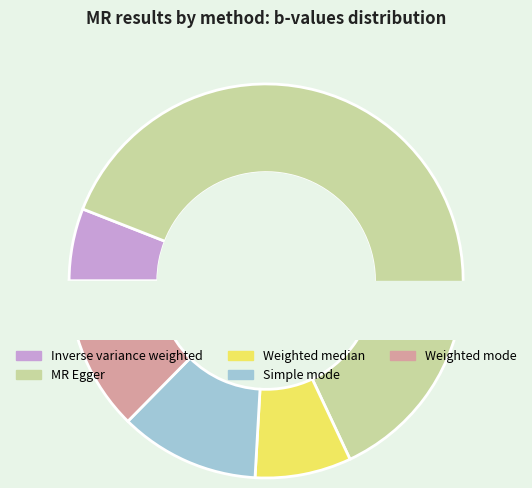

Is there any slice that represents more than half of the pie?

Yes